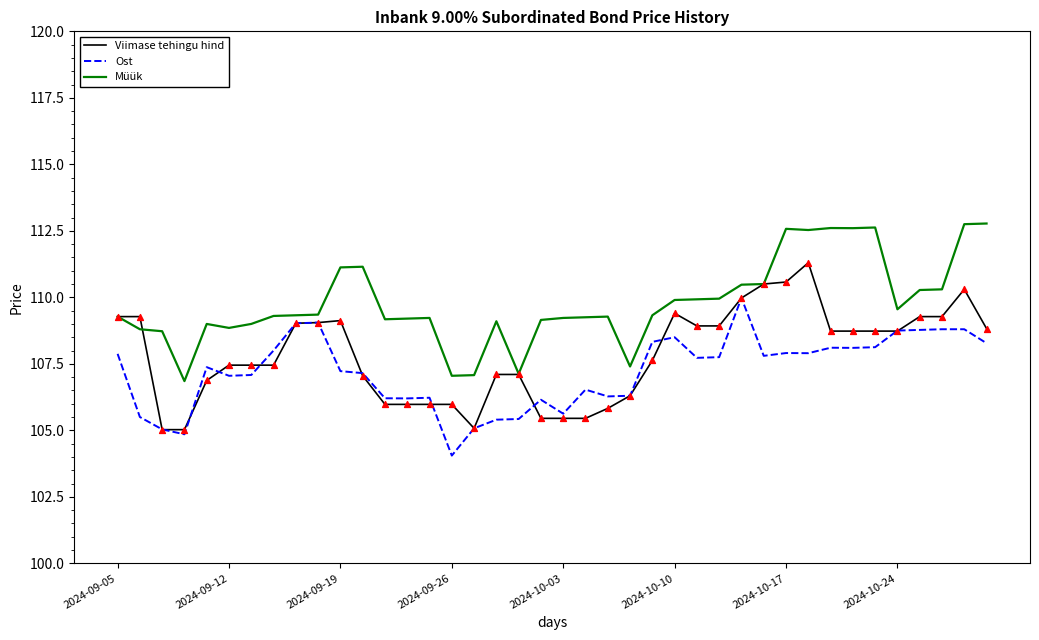

List the series in order of their overall mean, lowest first.

Ost, Viimase tehingu hind, Müük